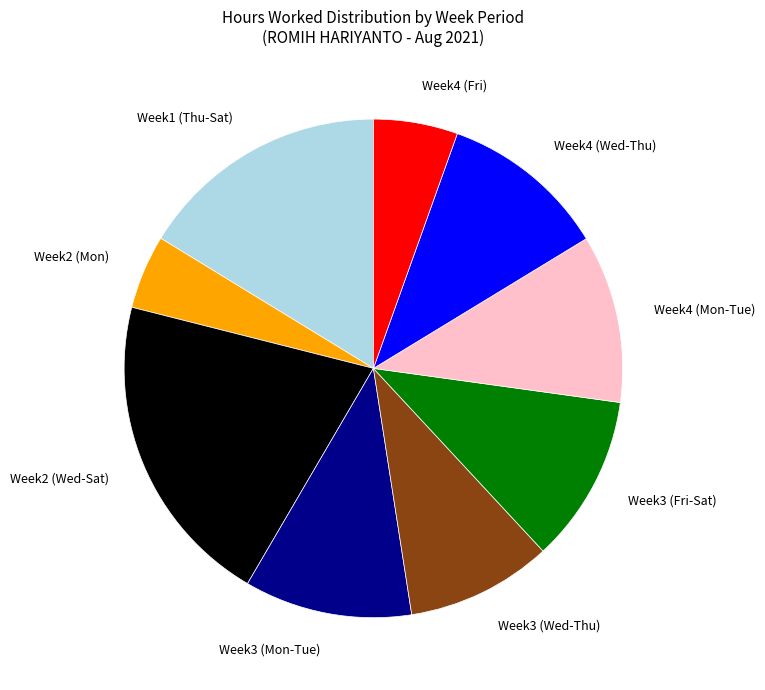

Between Week3 (Wed-Thu) and Week4 (Wed-Thu), which is larger?

Week4 (Wed-Thu)